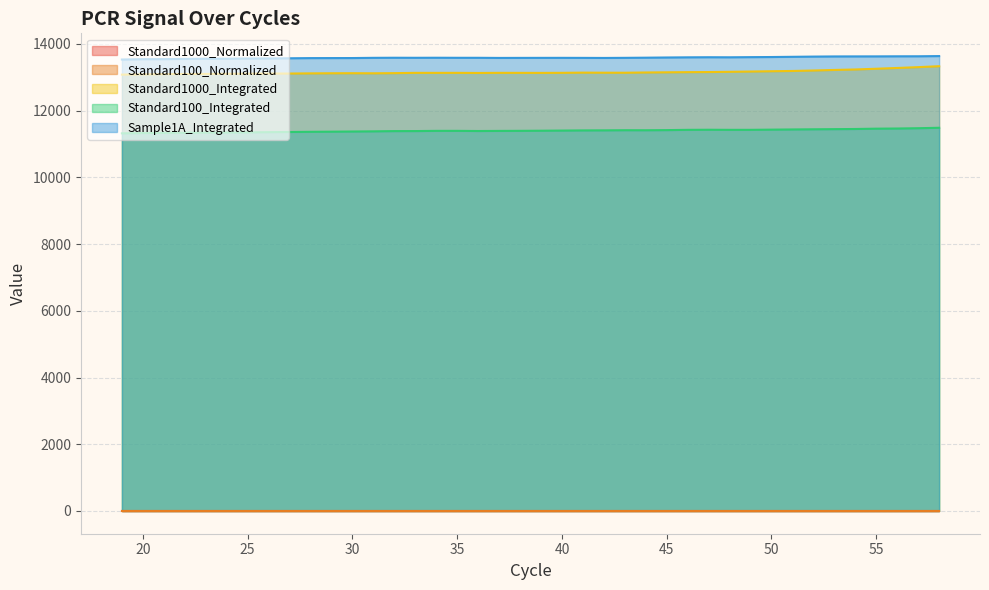

What is the value of the Sample1A_Integrated point at the 33rd from the left?

13610.7